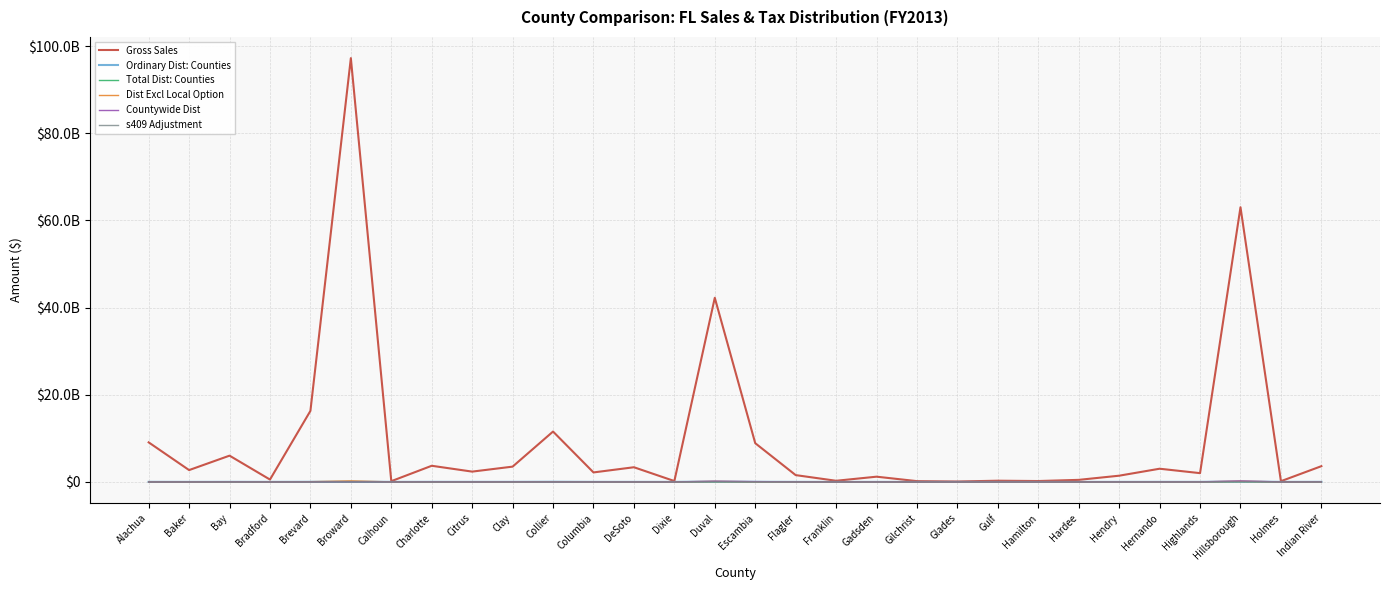

Is the value of s409 Adjustment at Duval greater than the value of Dist Excl Local Option at Franklin?

No